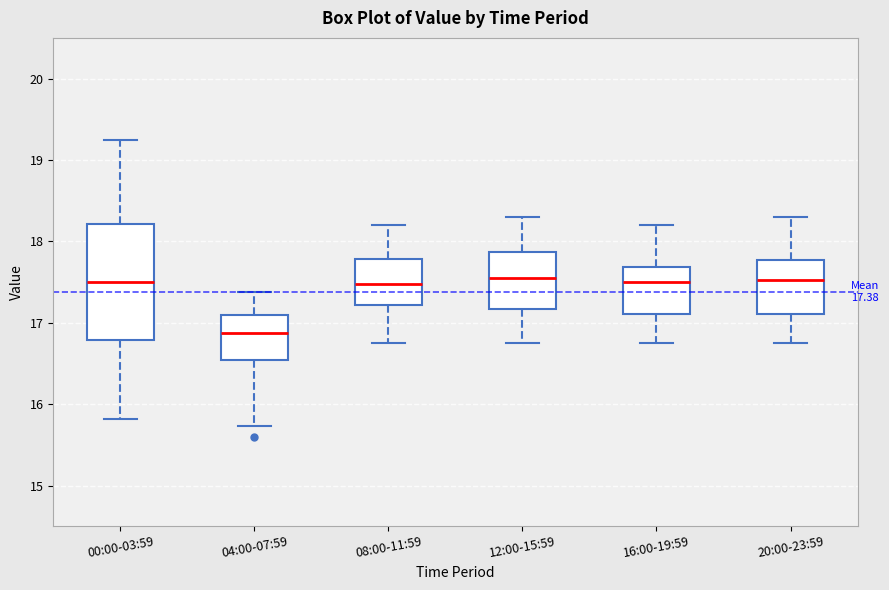

Comparing the boxes themselves (not the whiskers), which one is the tallest?

00:00-03:59